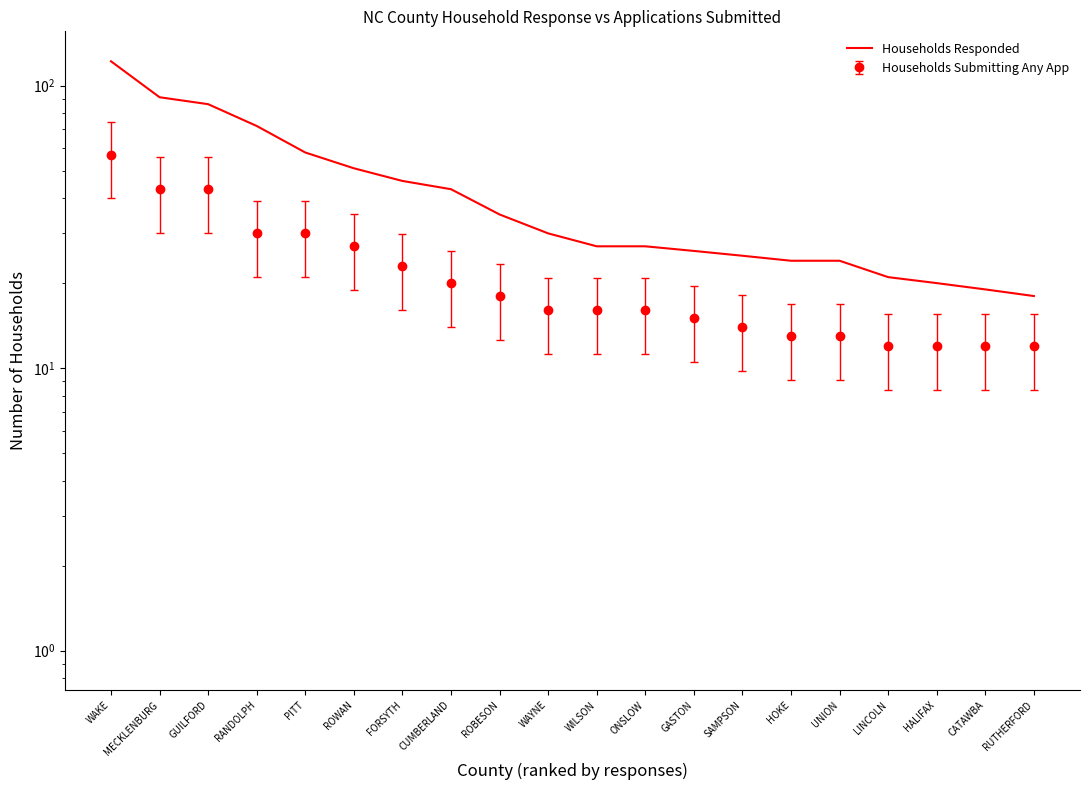

What is the minimum value shown in the chart?

18